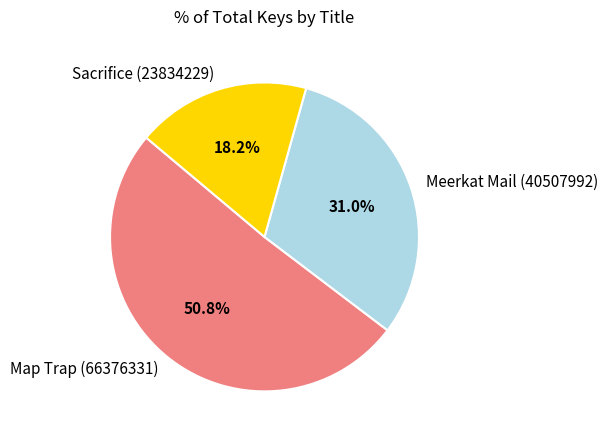

Combined, what portion of the pie is Sacrifice (23834229) and Meerkat Mail (40507992)?

49.2%